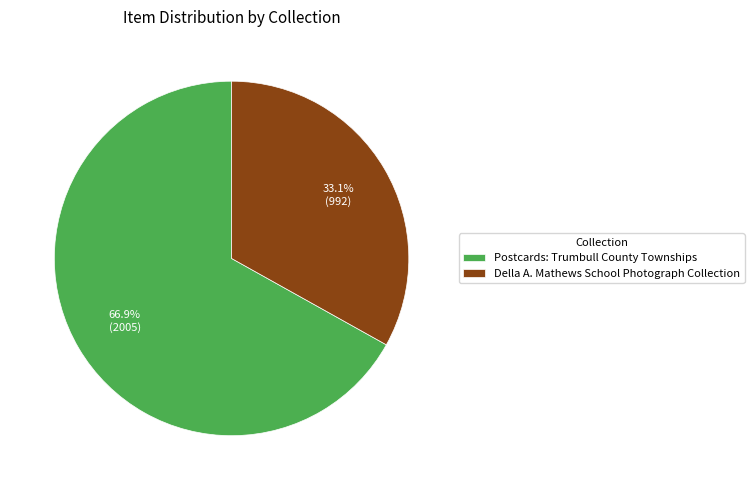

What is the smallest slice in the pie chart?

Della A. Mathews School Photograph Collection